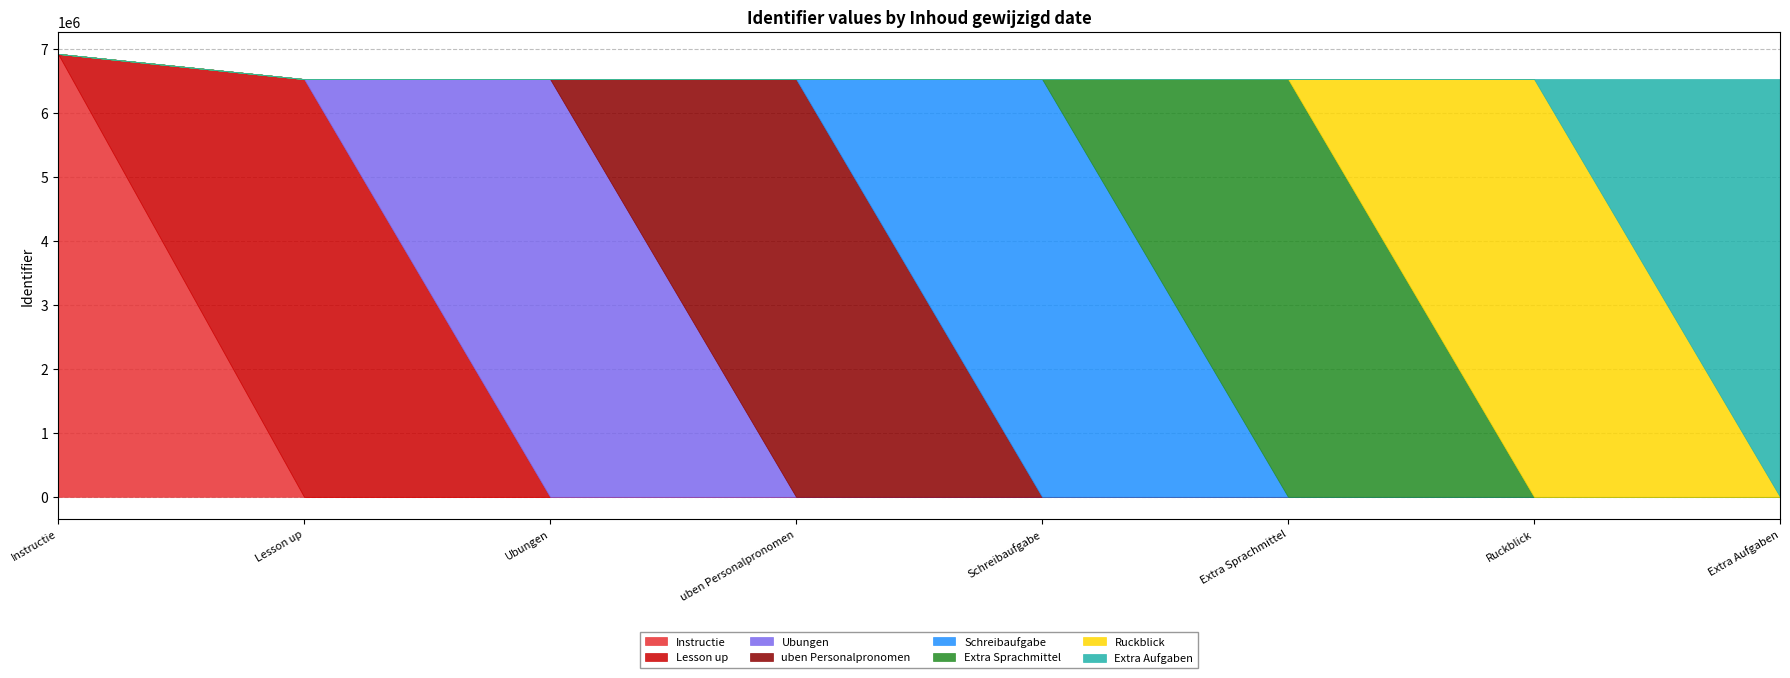

What is the value of the 5th point from the left?

6536299